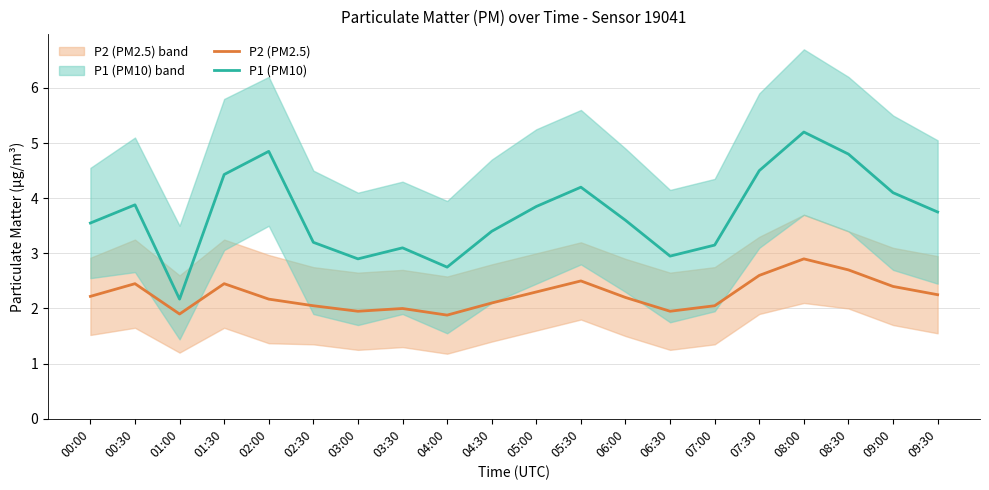

At which label does P2 (PM2.5) first exceed 2?

00:00